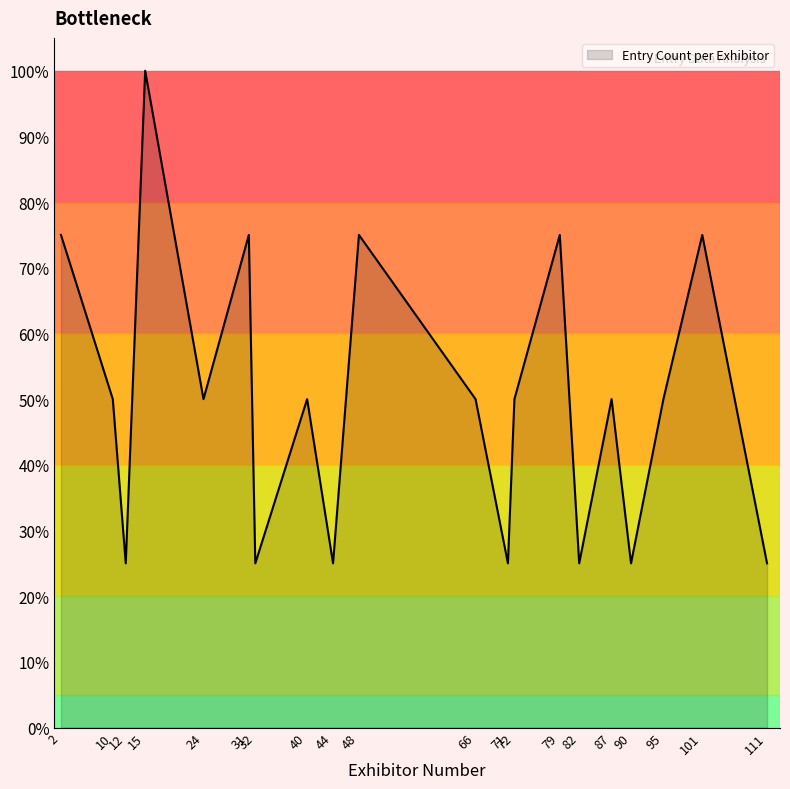

What is the ratio of the value at 101 to the value at 32?

3.0